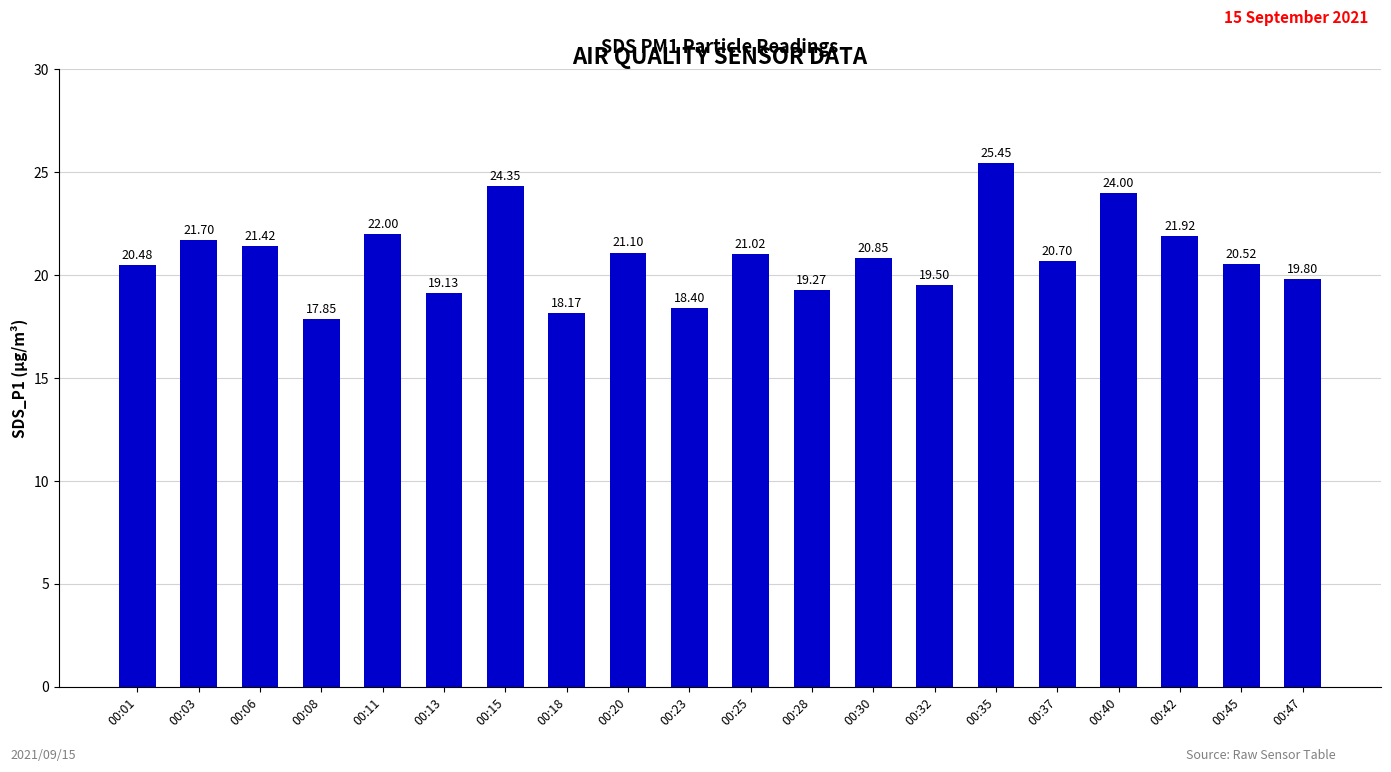

Approximately how many times larger is the value at 00:25 compared to 00:28?

1.1